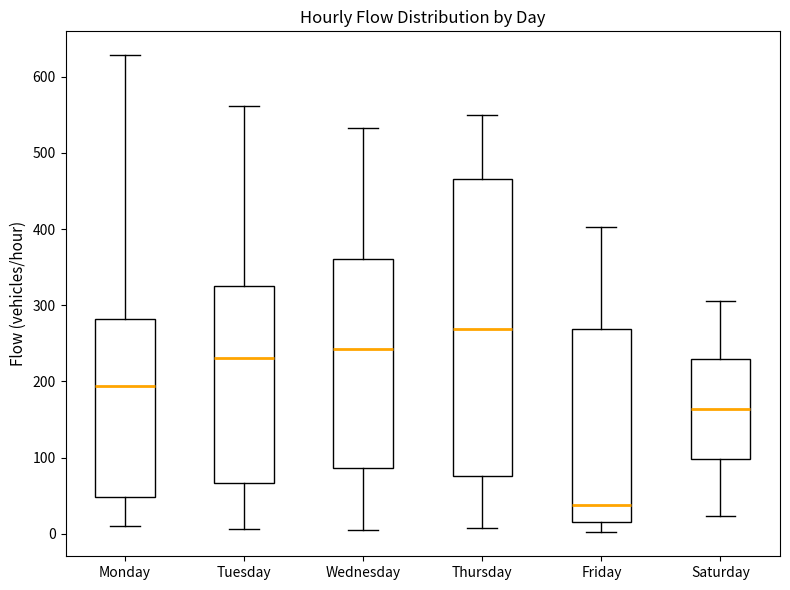

Which box is the tallest, from its lower edge to its upper edge?

Thursday